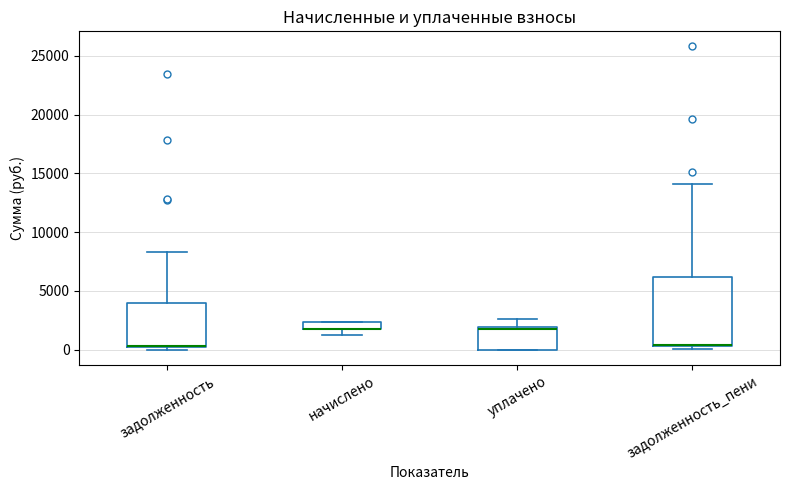

Comparing the boxes themselves (not the whiskers), which one is the tallest?

задолженность_пени